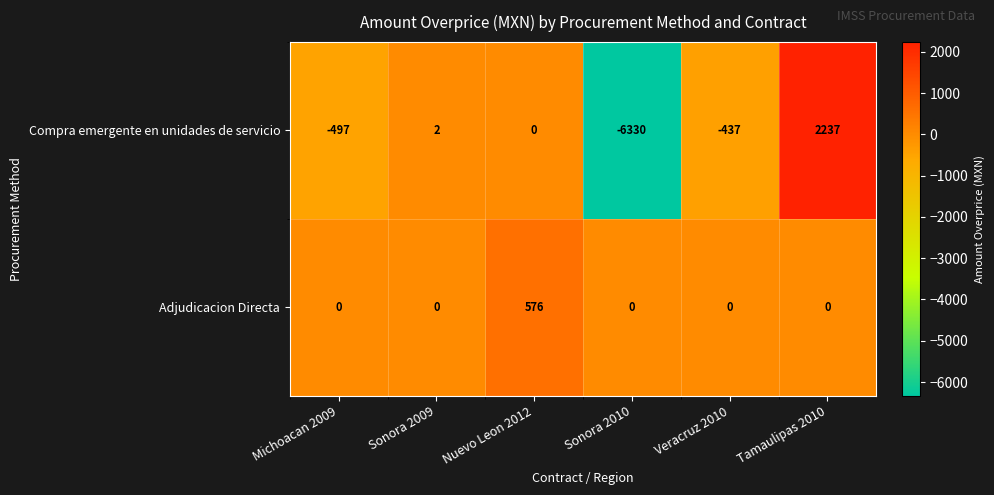

Which category has the highest value across all series?

Tamaulipas 2010